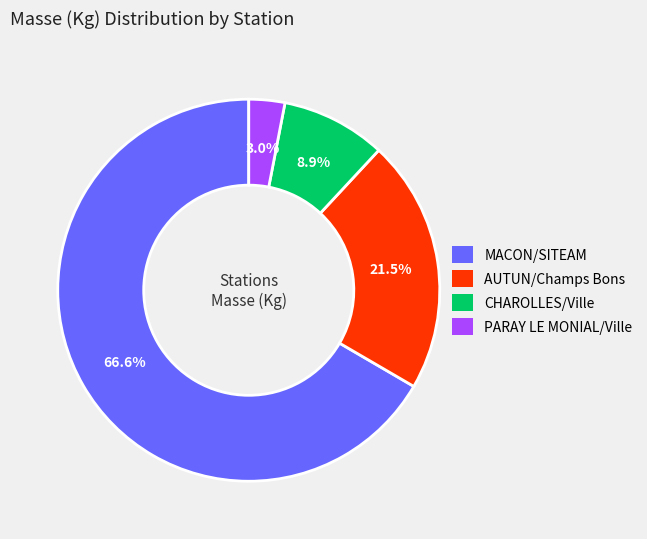

What percentage is NOT represented by CHAROLLES/Ville?

91.1%